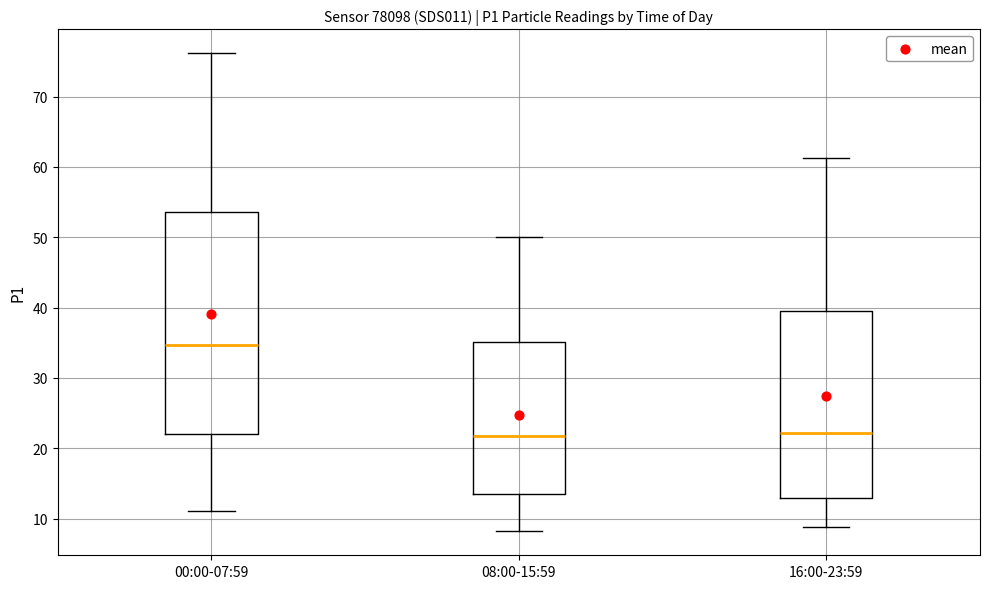

Where does the lower whisker of the box for 00:00-07:59 end on the y-axis? The values are not printed on the chart, so give them approximately, as read against the axis.

11